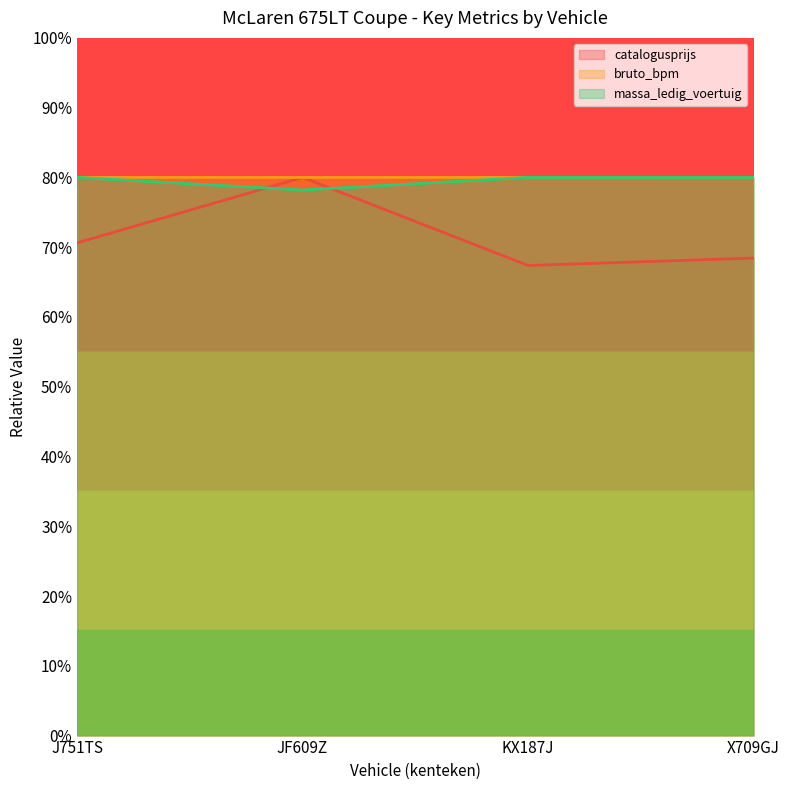

How many lines are shown in the chart?

3